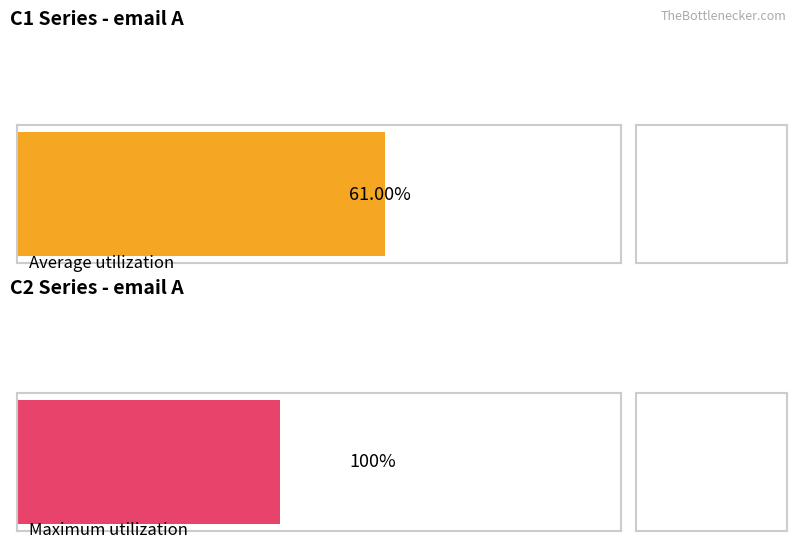

Are the bars horizontal?

Yes